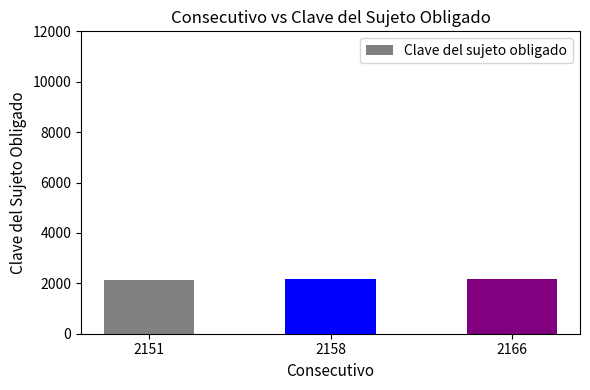

Approximately how many times larger is the value at 2166 compared to 2158?

1.0